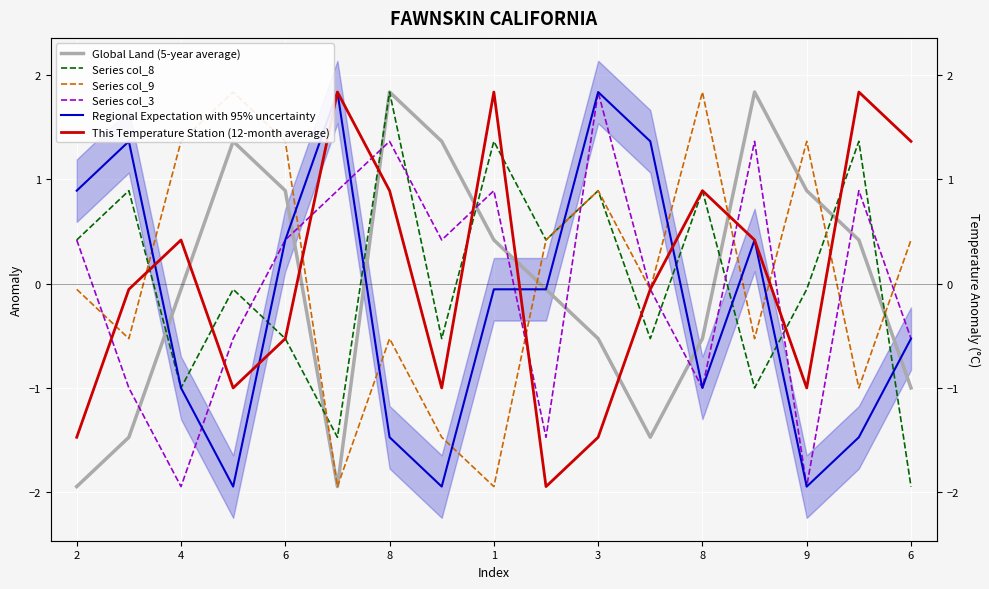

Is the value of Global Land (5-year average) at 6 greater than the value of Regional Expectation with 95% uncertainty at 8?

Yes